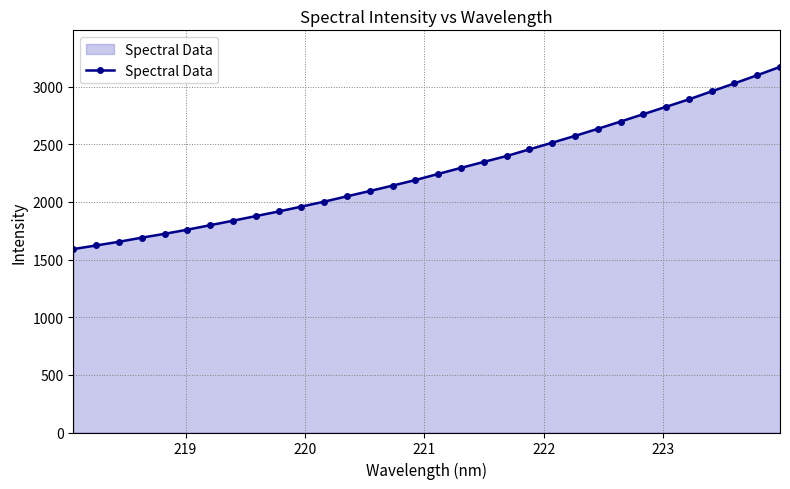

How many values are below 2243?

16